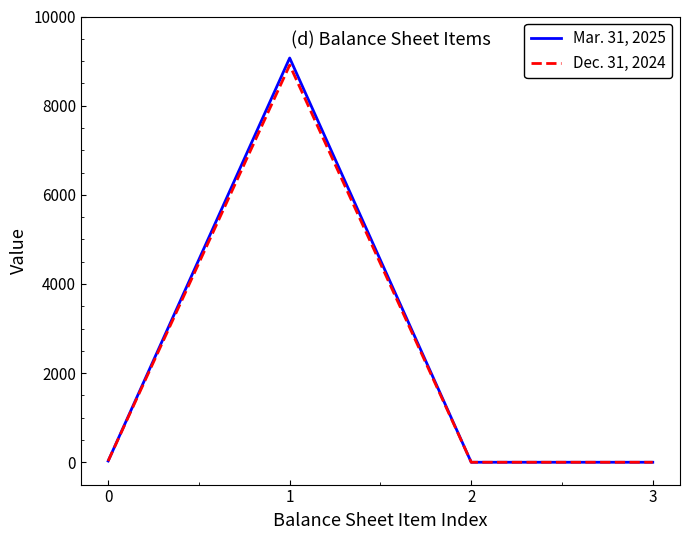

What is the greatest value displayed?

9069